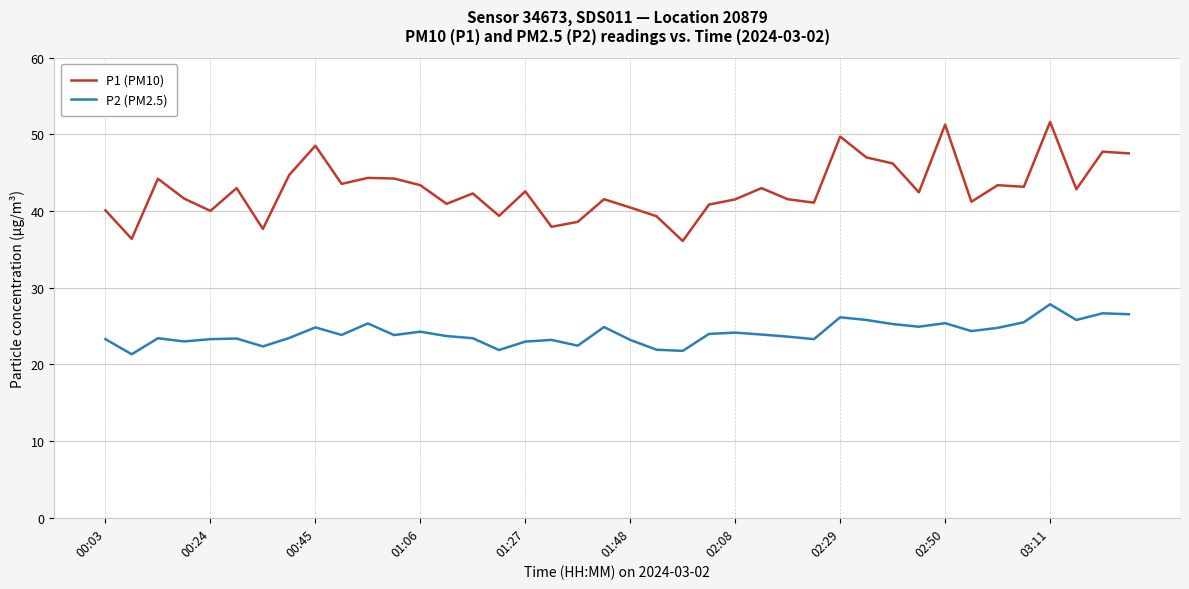

What is the sum of all P2 (PM2.5) values?

963.0